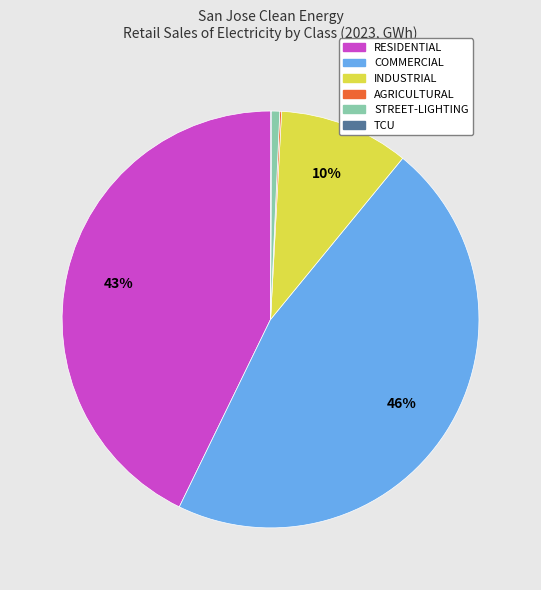

Between RESIDENTIAL and INDUSTRIAL, which is larger?

RESIDENTIAL